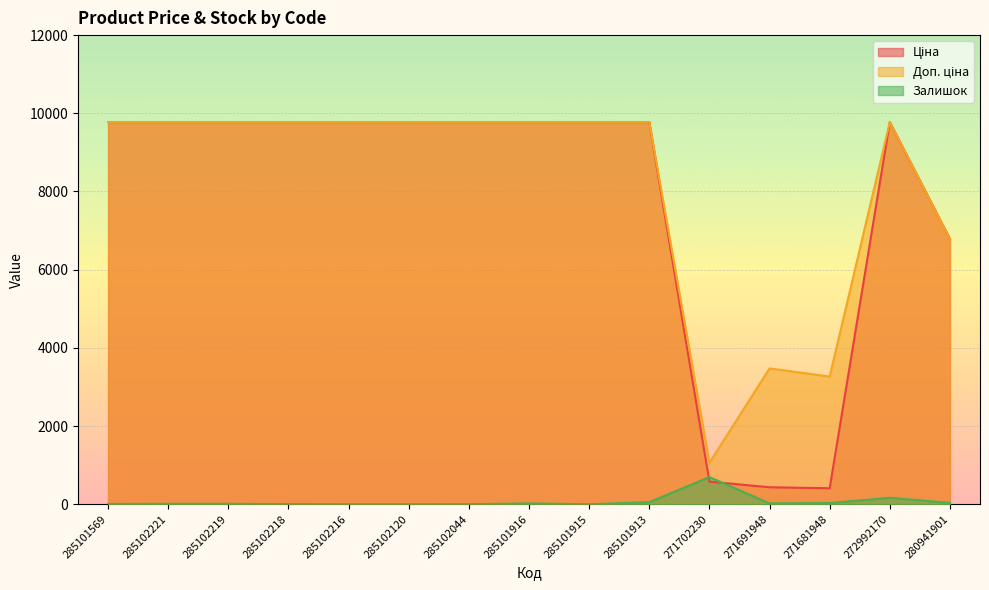

What is the total value across all series at 285102218?

19554.0